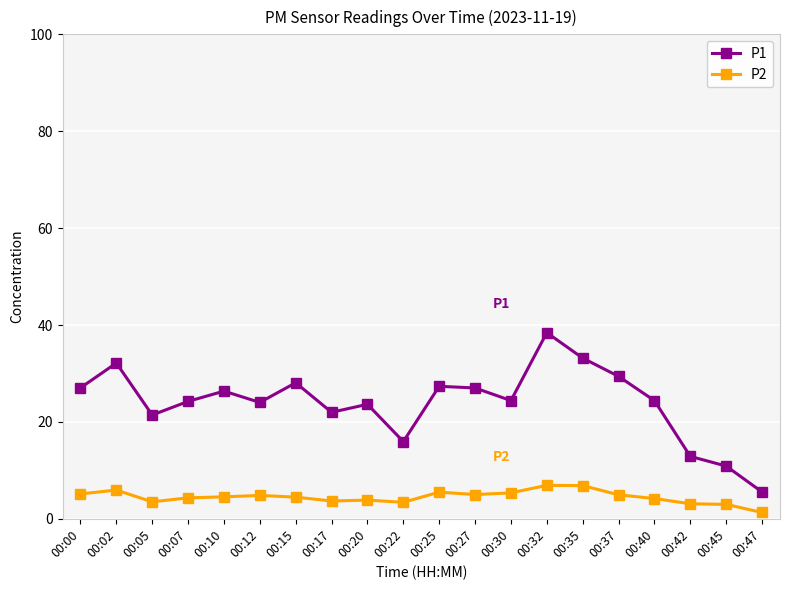

What is the difference between the second highest and minimum values in the P1 series?

27.6